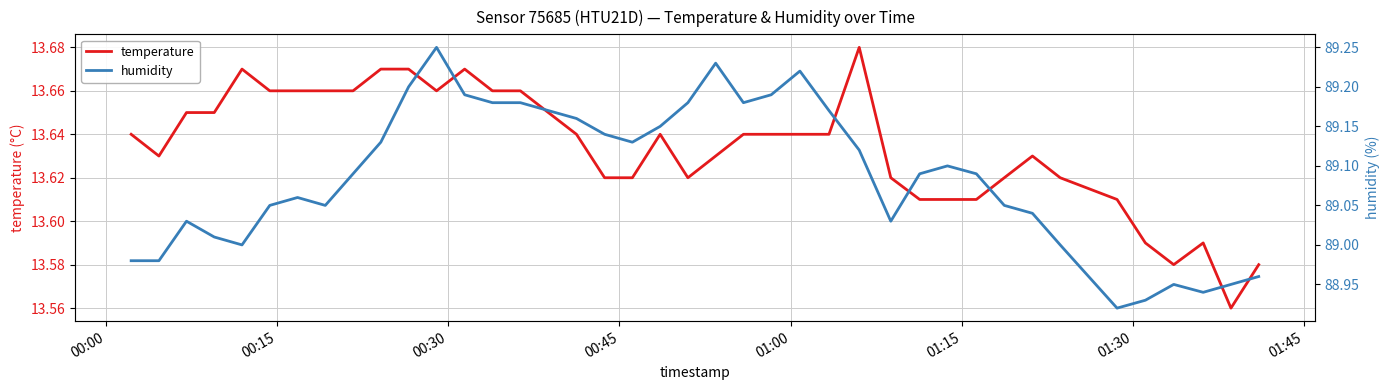

What are all the series names shown in the legend?

temperature, humidity